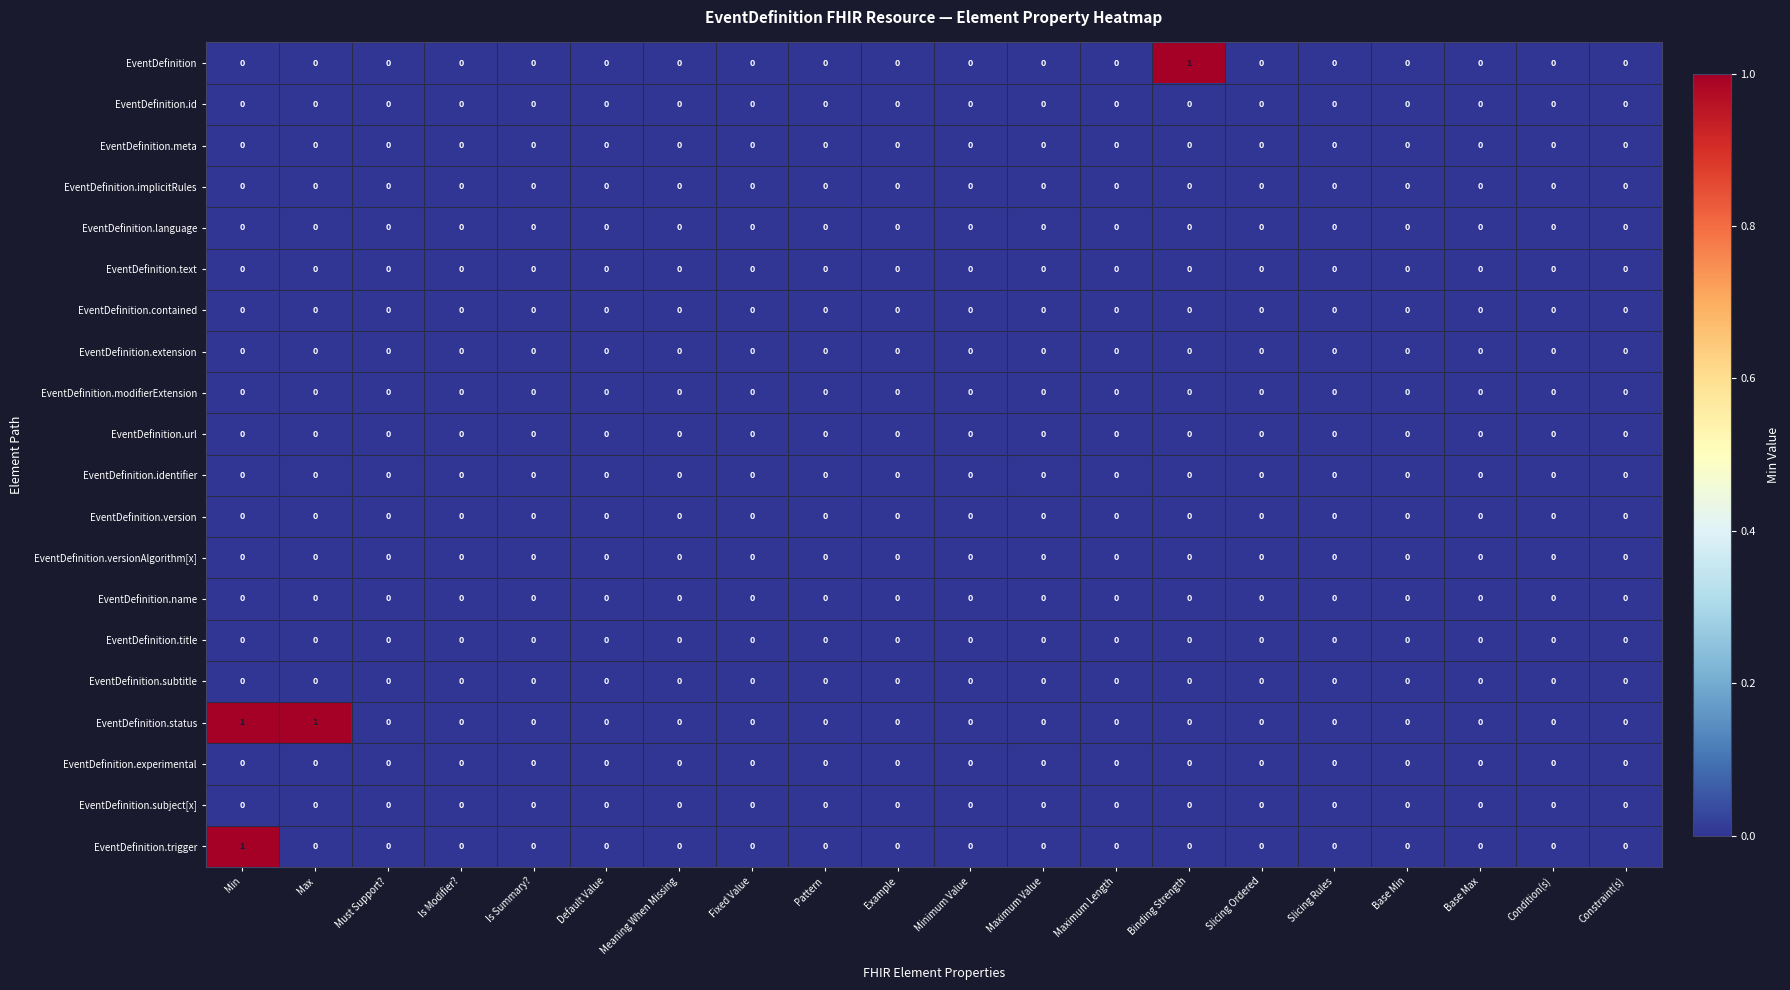

At which category is the sum across all series the highest?

Min